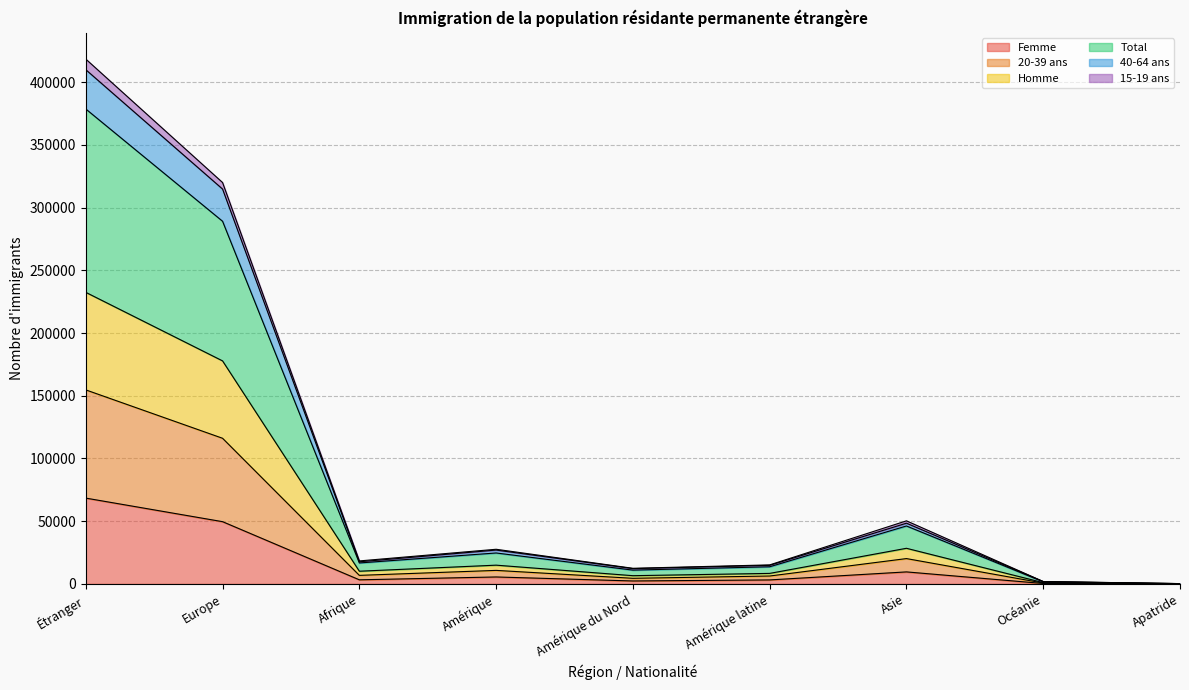

What are all the series names shown in the legend?

Femme, 20-39 ans, Homme, Total, 40-64 ans, 15-19 ans